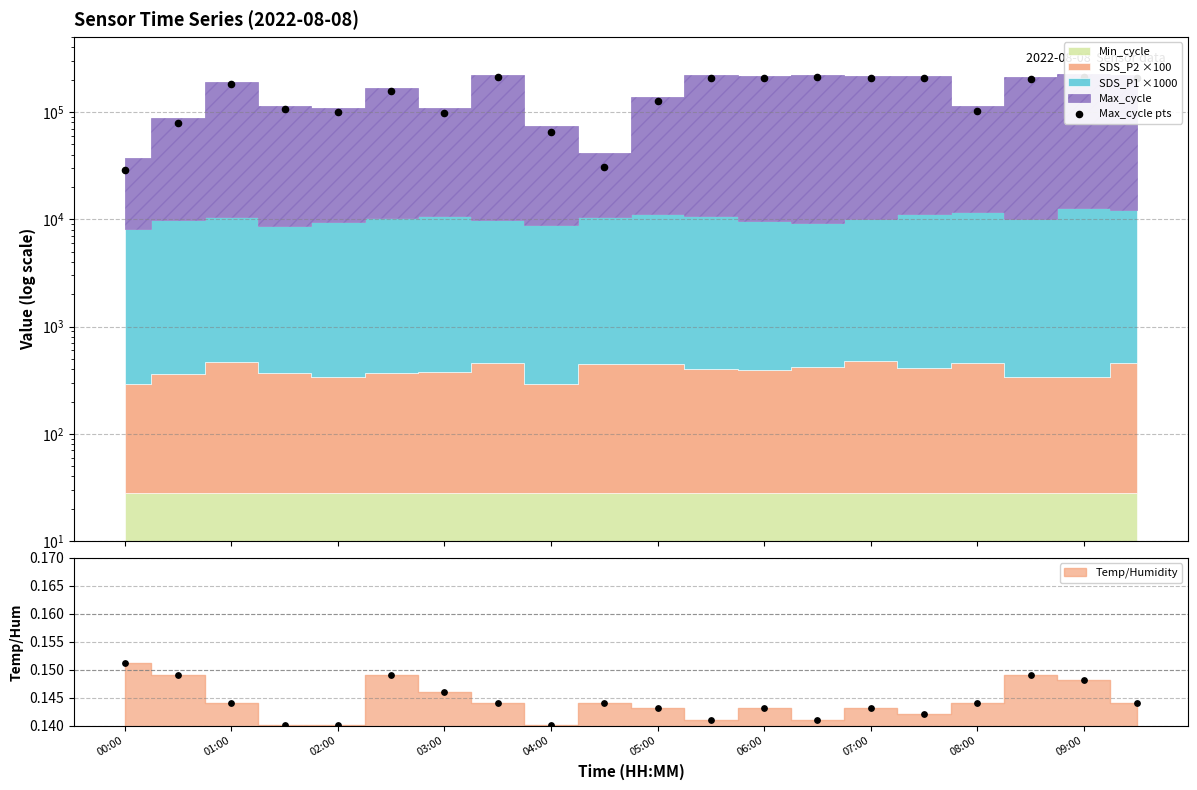

Between 19 and 00:00, which is larger?

19